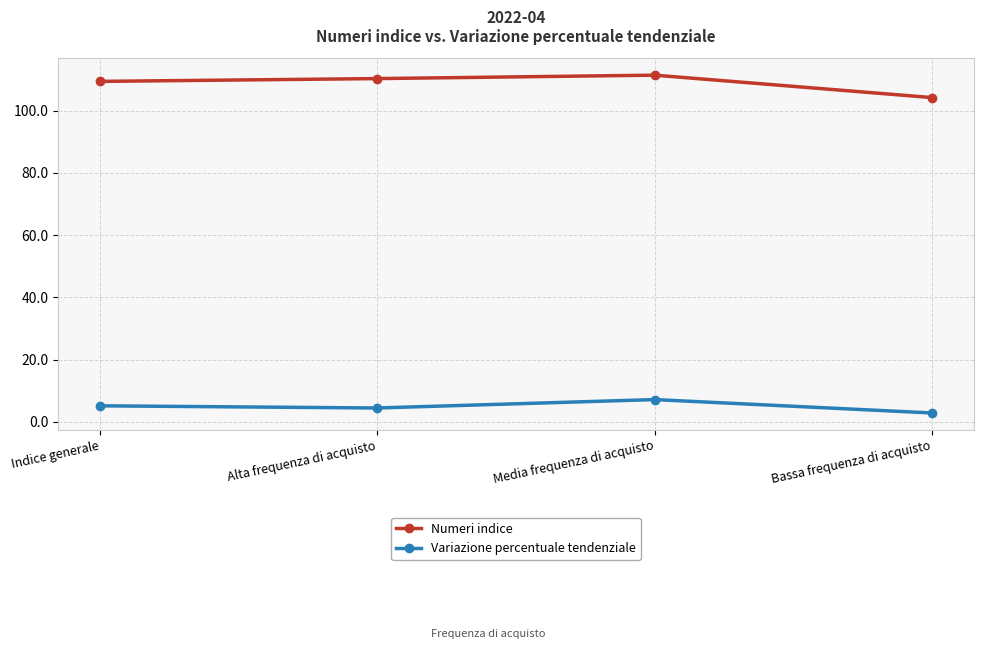

List the series in order of their overall mean, lowest first.

Variazione percentuale tendenziale, Numeri indice